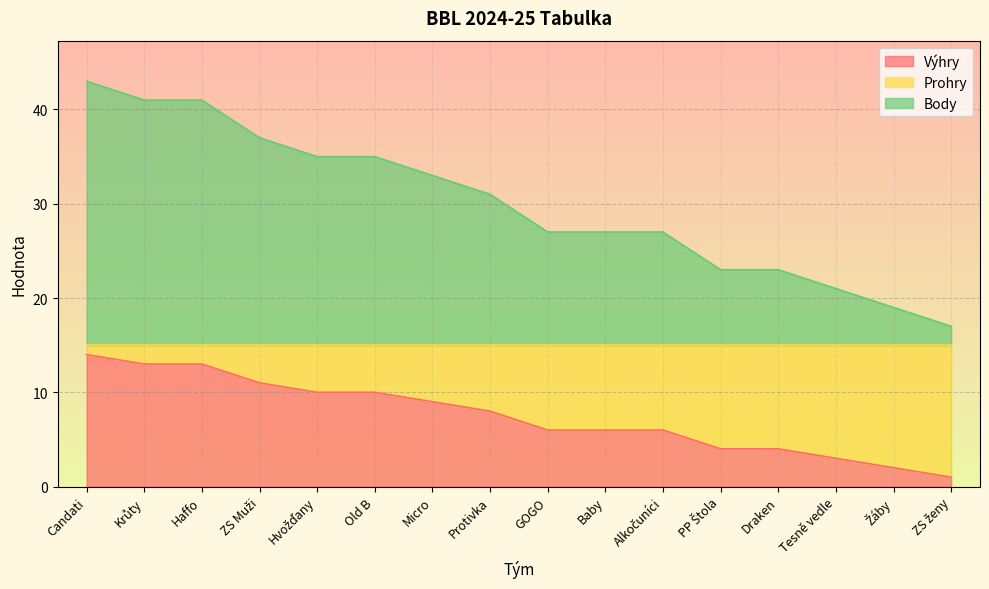

Count the number of categories in the chart.

16